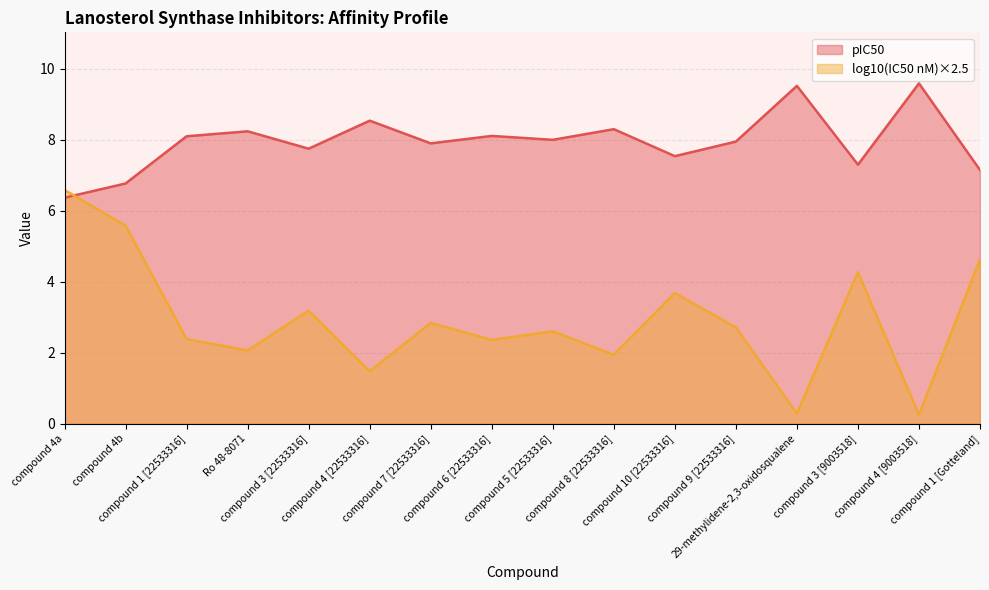

The value at compound 9 [22533316] is 11.1. True or false?

False